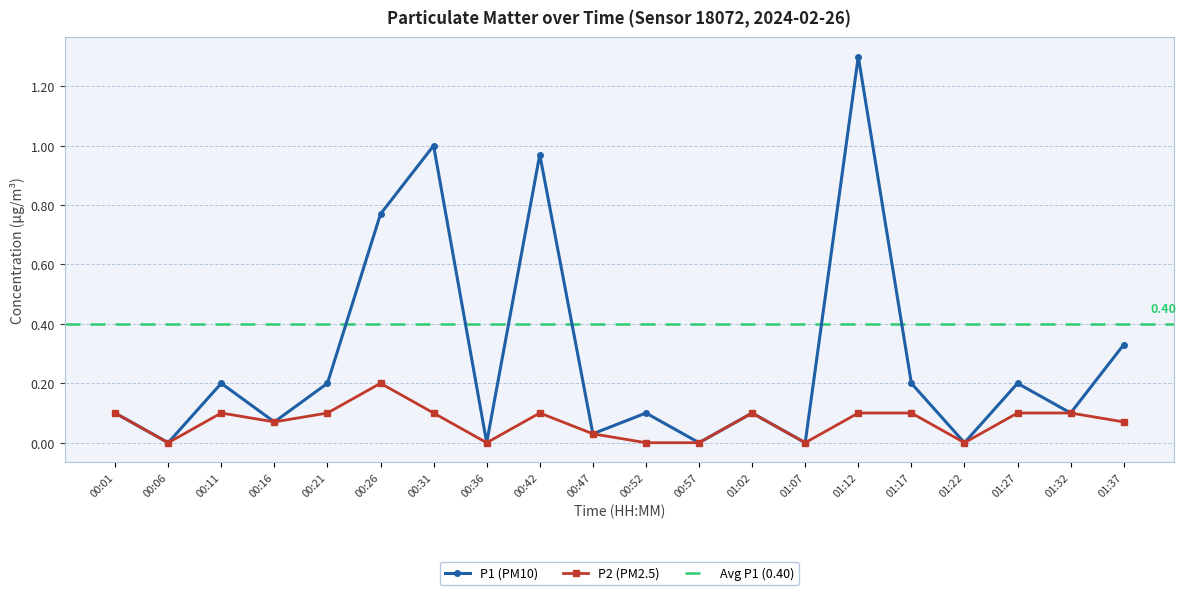

True or false: P1 and P2 cross at least once.

False